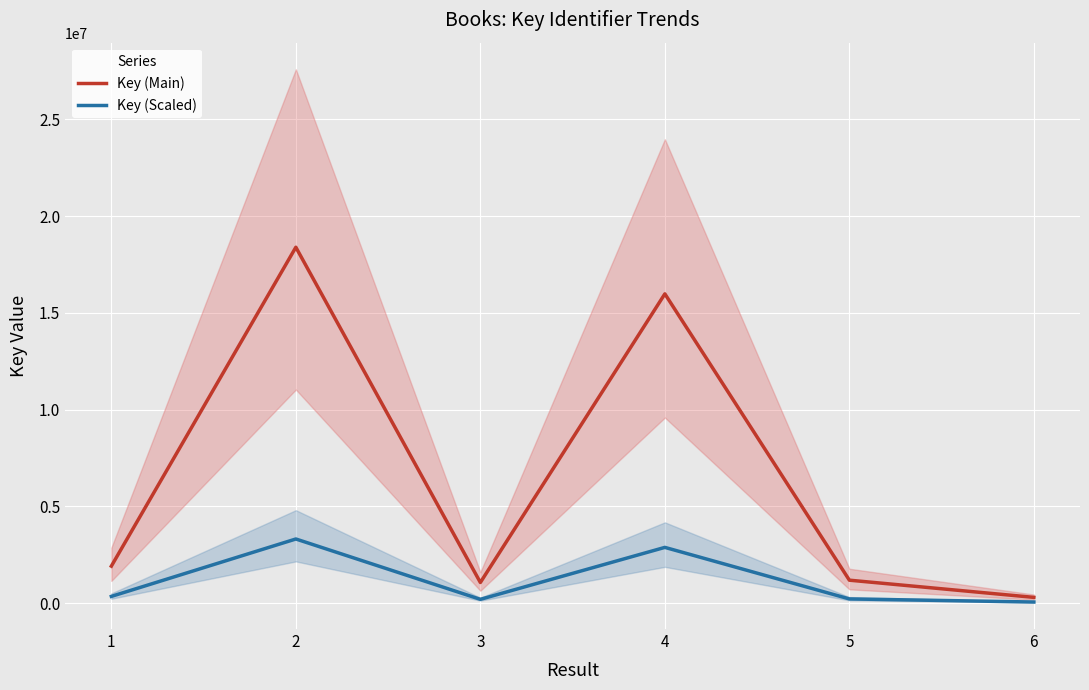

List the labels in order of Key (Scaled) value, largest first.

2, 4, 1, 5, 3, 6